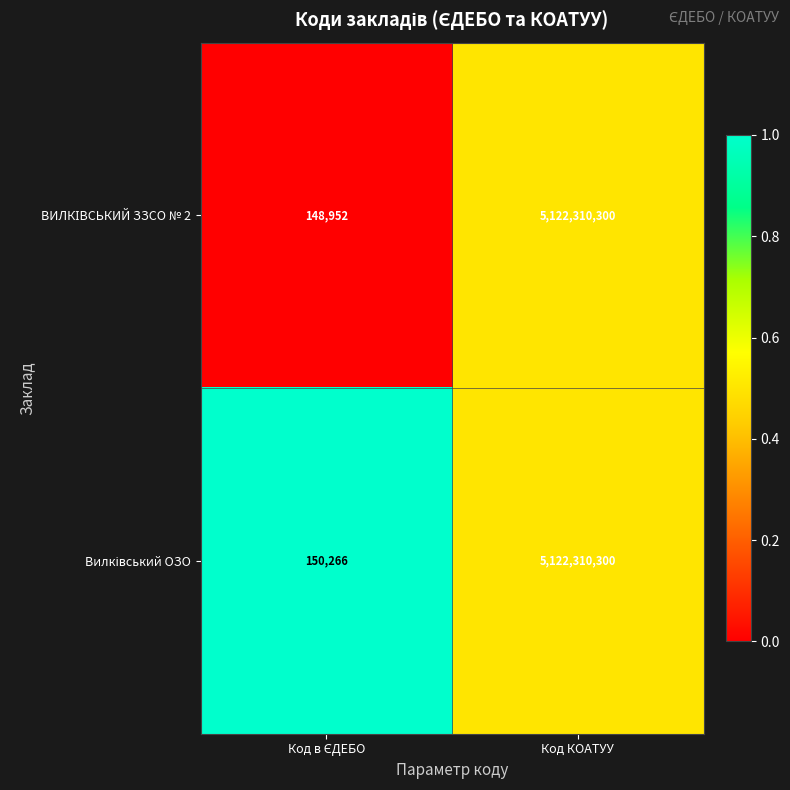

How many series are shown in this chart?

2